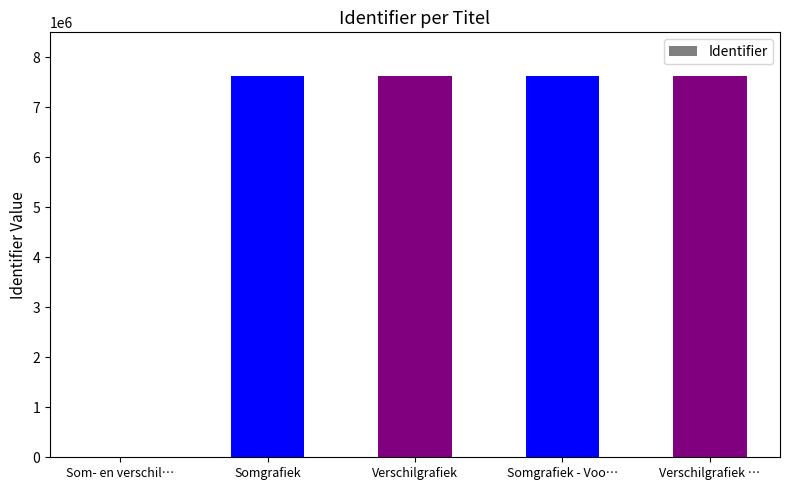

Which has a higher value, Som- en verschil… or Verschilgrafiek …?

Verschilgrafiek …